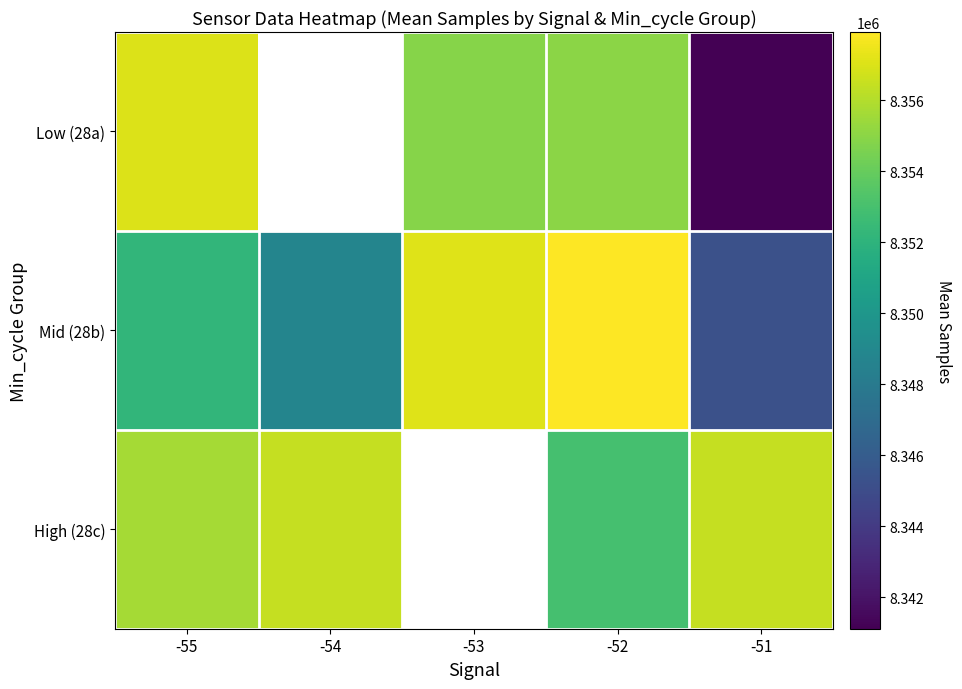

What is the difference between the maximum and second lowest values in the Mid (28b) series?

9148.0